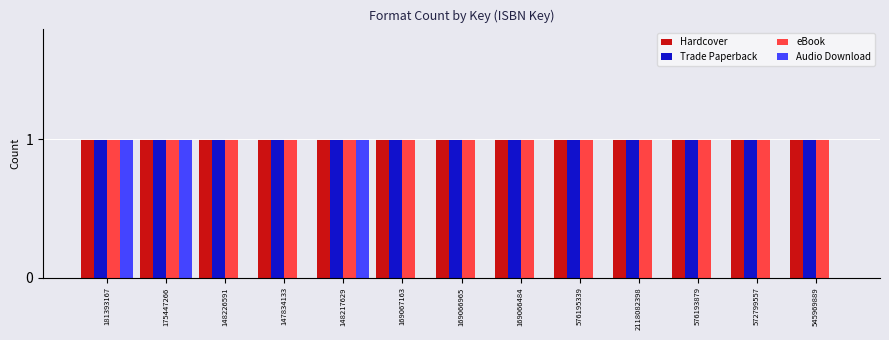

The Audio Download series shows 0 at 169066484. True or false?

True